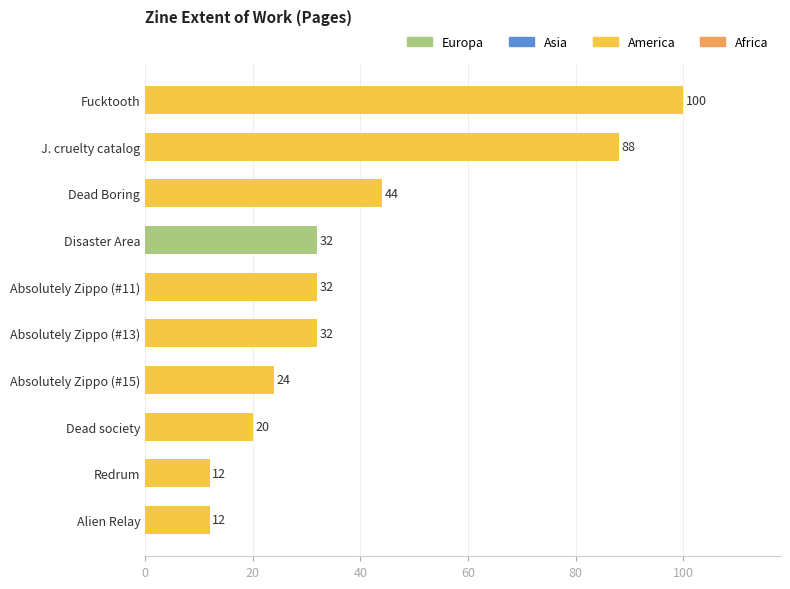

What is the average value?

40